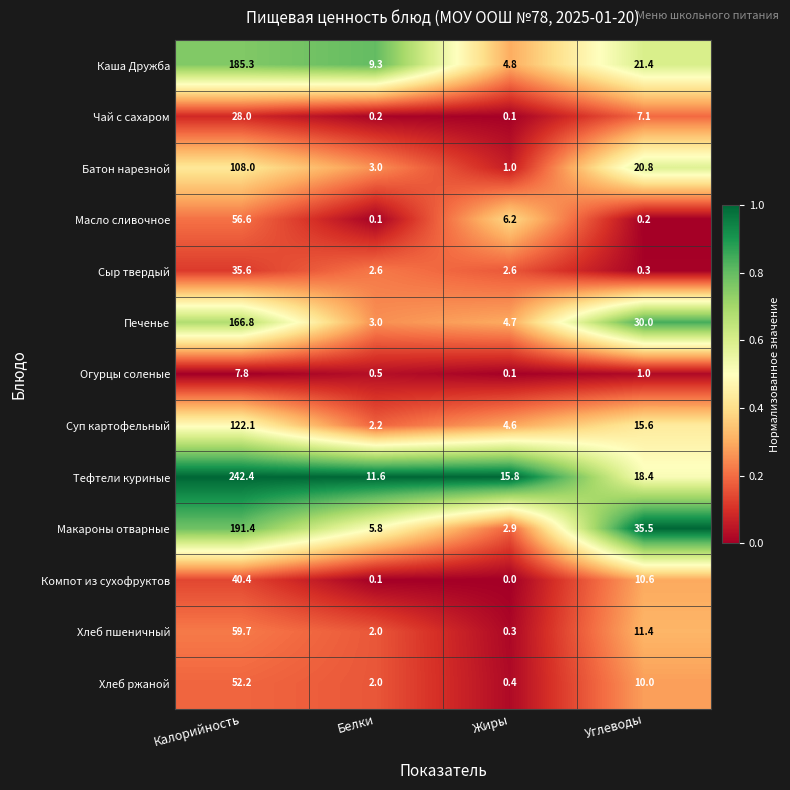

Rank the series by their maximum value, from lowest to highest.

Огурцы соленые, Чай с сахаром, Сыр твердый, Компот из сухофруктов, Хлеб ржаной, Масло сливочное, Хлеб пшеничный, Батон нарезной, Суп картофельный, Печенье, Каша Дружба, Макароны отварные, Тефтели куриные